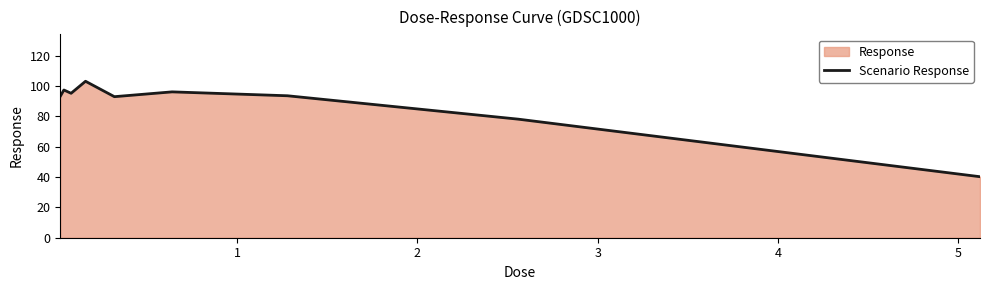

What is the maximum value shown in the chart?

103.1